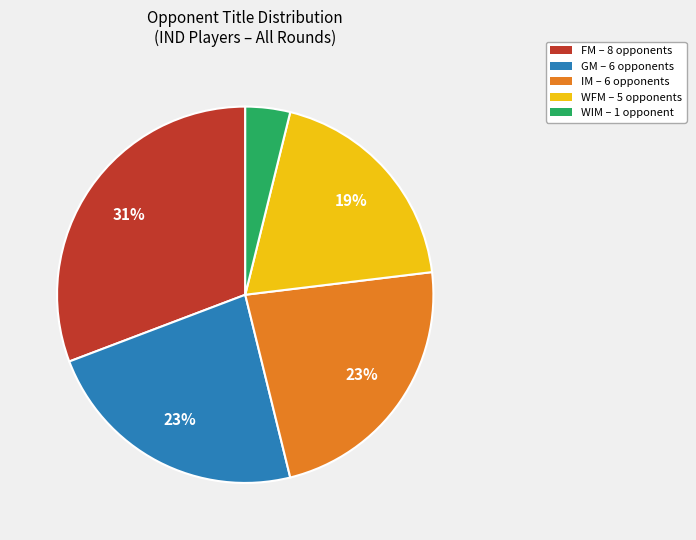

Does any single category account for the majority?

No